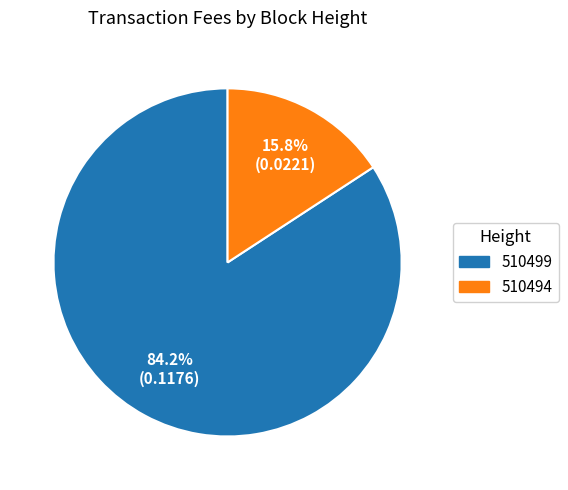

What is the largest slice in the pie chart?

510499